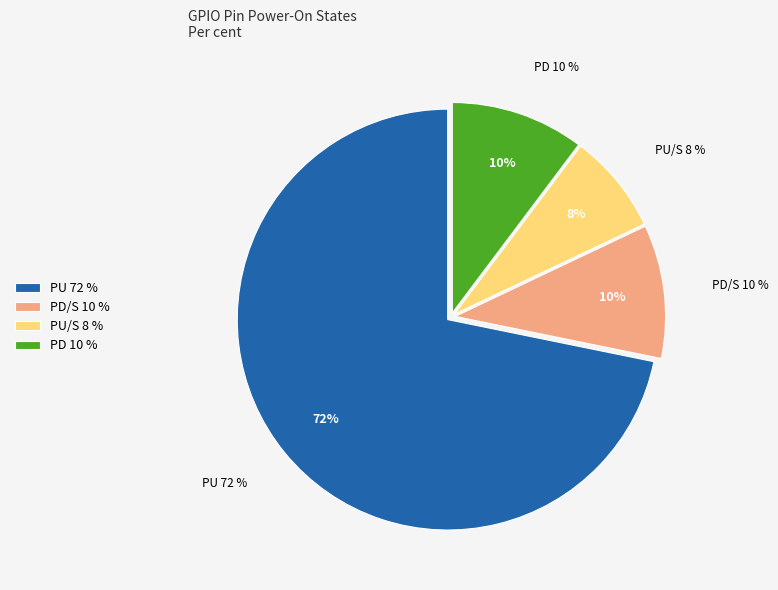

Rank the categories by value from lowest to highest.

PU/S, PD, PD/S, PU